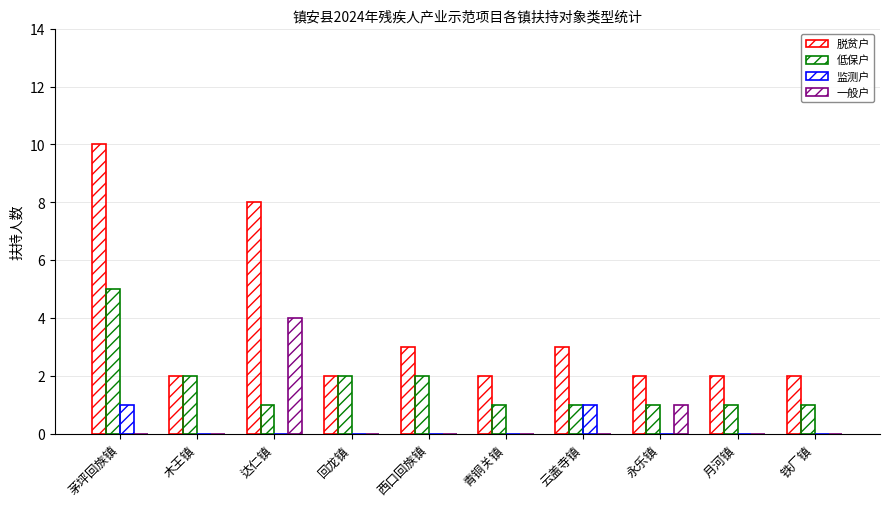

How many series are shown in this chart?

4